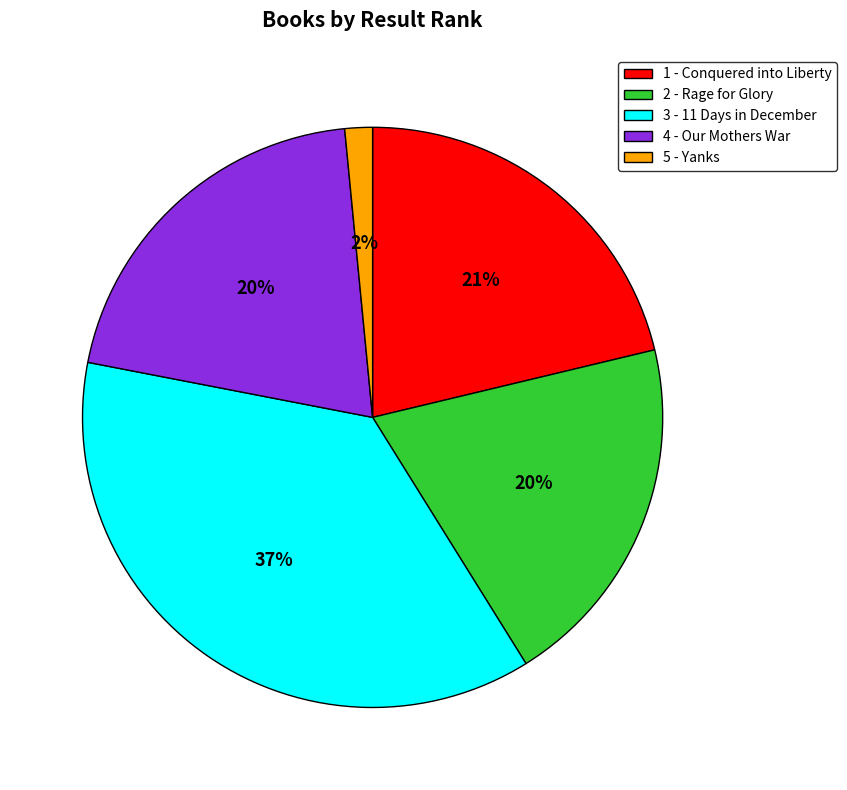

Is it true that 4 - Our Mothers War is 14% of the pie?

False